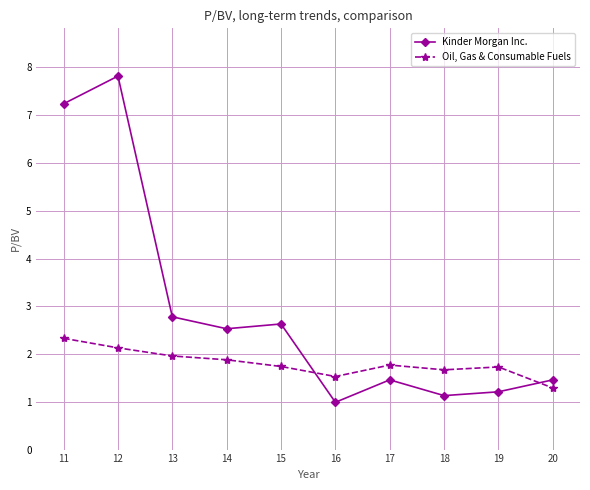

What value does the Kinder Morgan Inc. series have at 17?

1.5